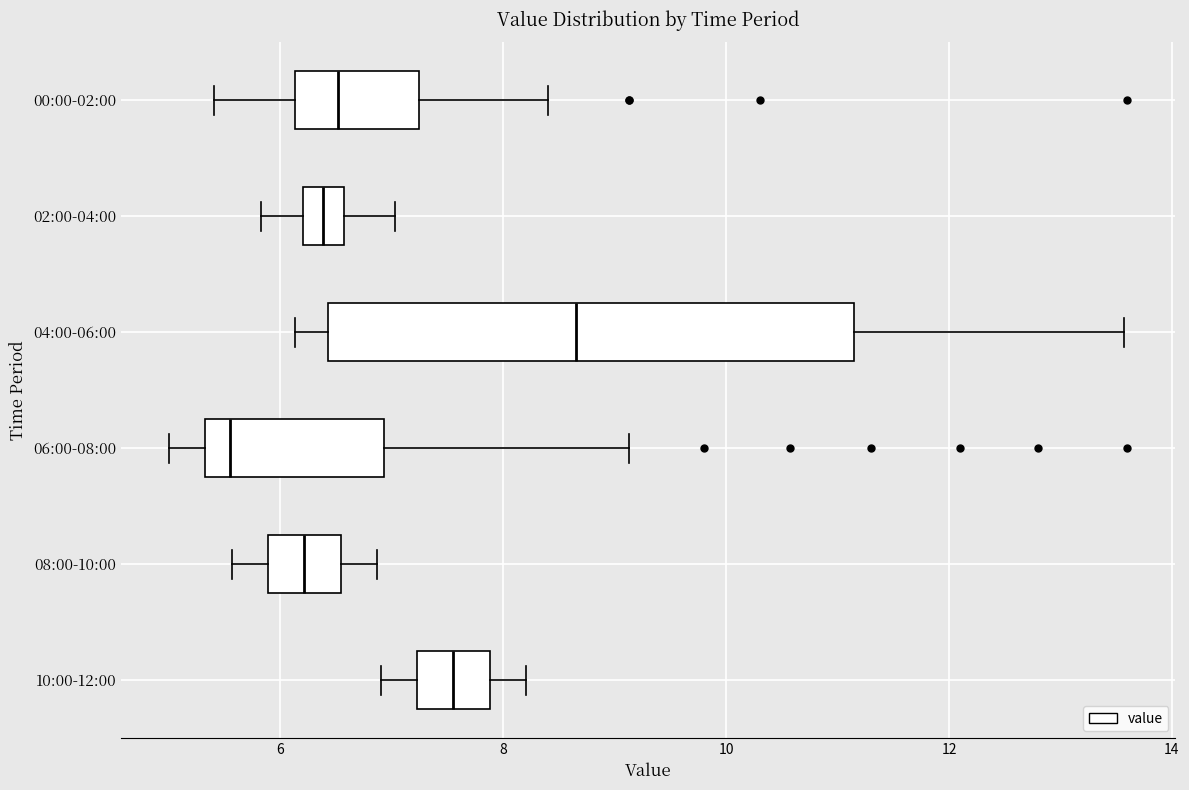

Where does the median line of the box for 08:00-10:00 sit on the x-axis? The values are not printed on the chart, so give them approximately, as read against the axis.

6.2